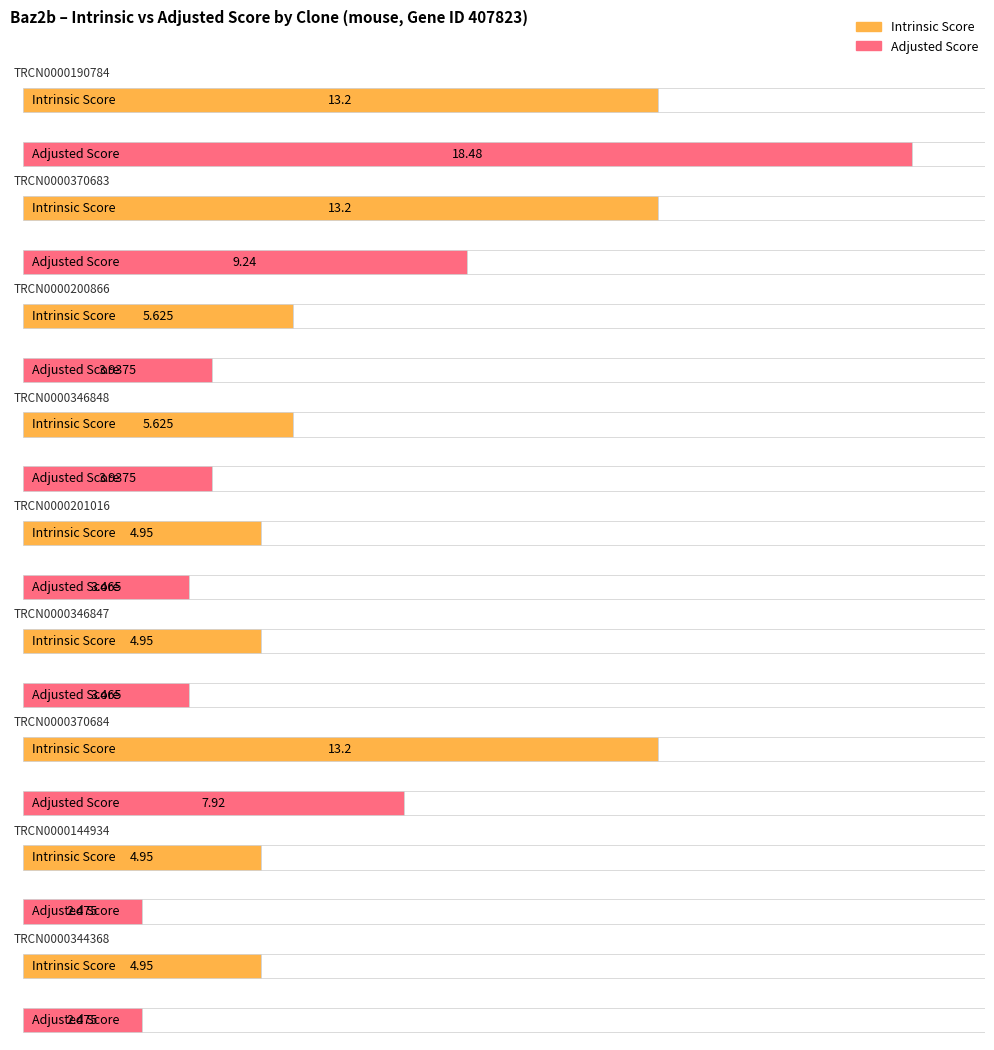

At which category is the sum across all series the highest?

TRCN0000190784